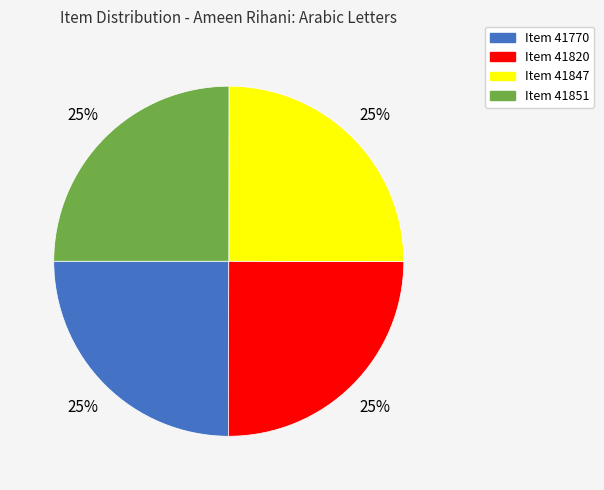

Is there a majority slice in this chart?

No